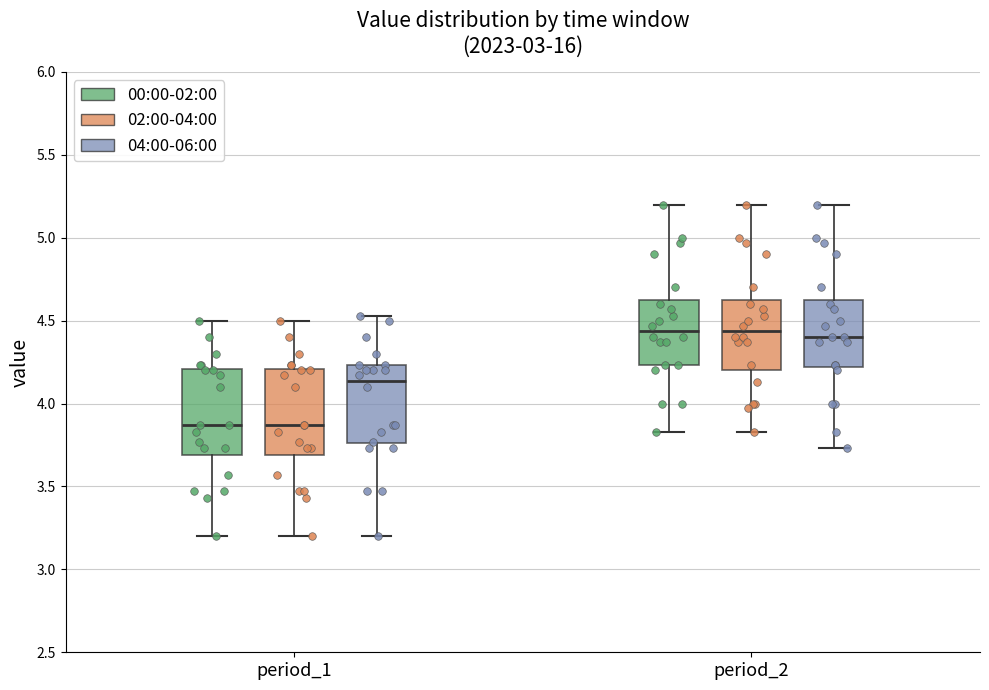

Reading left to right, read every box against the y-axis: the position of its median line, the range the box covers, and the ends of its whiskers. The values are not printed on the chart, so give them approximately, as read against the axis.

period_1 (00:00-02:00): median 3.85, box 3.70 to 4.20, whiskers 3.20 to 4.50
period_1 (02:00-04:00): median 3.85, box 3.70 to 4.20, whiskers 3.20 to 4.50
period_1 (04:00-06:00): median 4.15, box 3.75 to 4.25, whiskers 3.20 to 4.55
period_2 (00:00-02:00): median 4.45, box 4.25 to 4.65, whiskers 3.85 to 5.20
period_2 (02:00-04:00): median 4.45, box 4.20 to 4.65, whiskers 3.85 to 5.20
period_2 (04:00-06:00): median 4.40, box 4.20 to 4.65, whiskers 3.75 to 5.20